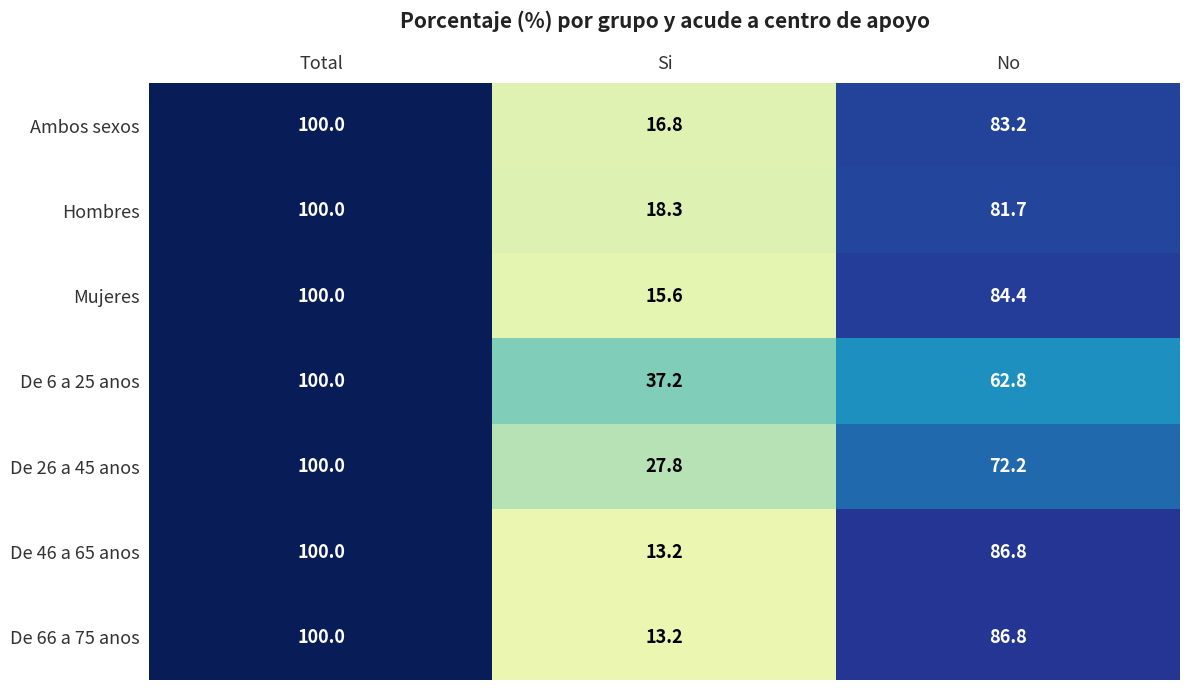

What is the spread (max minus min) of values at No?

24.0